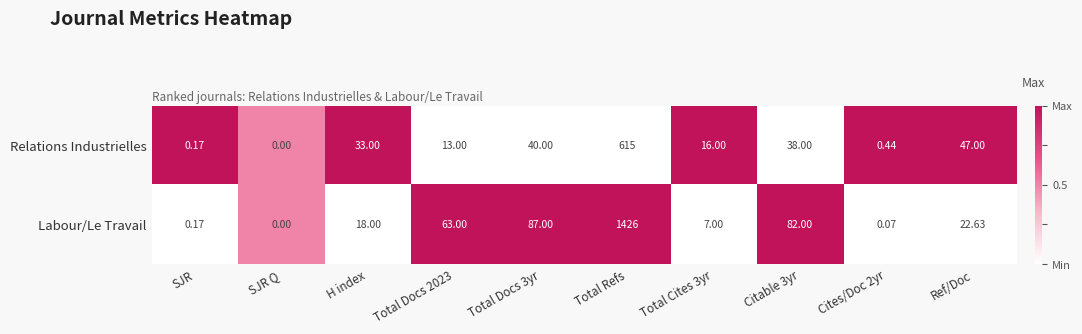

Where is Relations Industrielles nearest to the value 307?

Ref/Doc